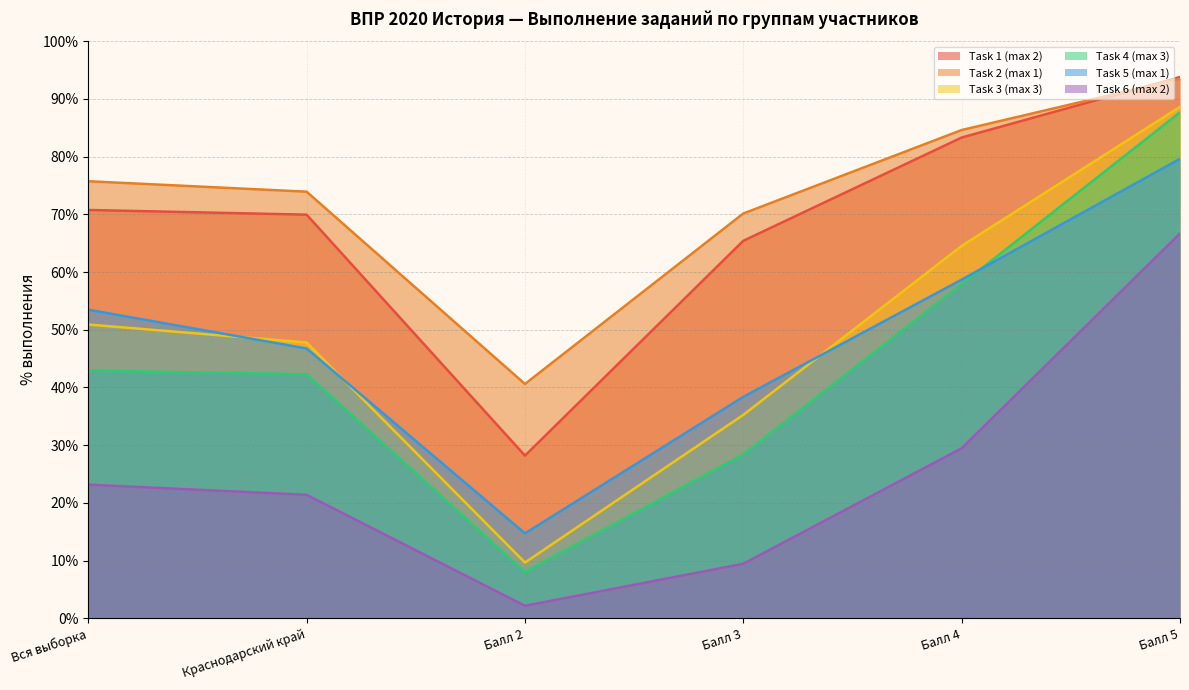

What is the difference between the maximum and minimum values in the Task 3 (max 3) series?

79.0